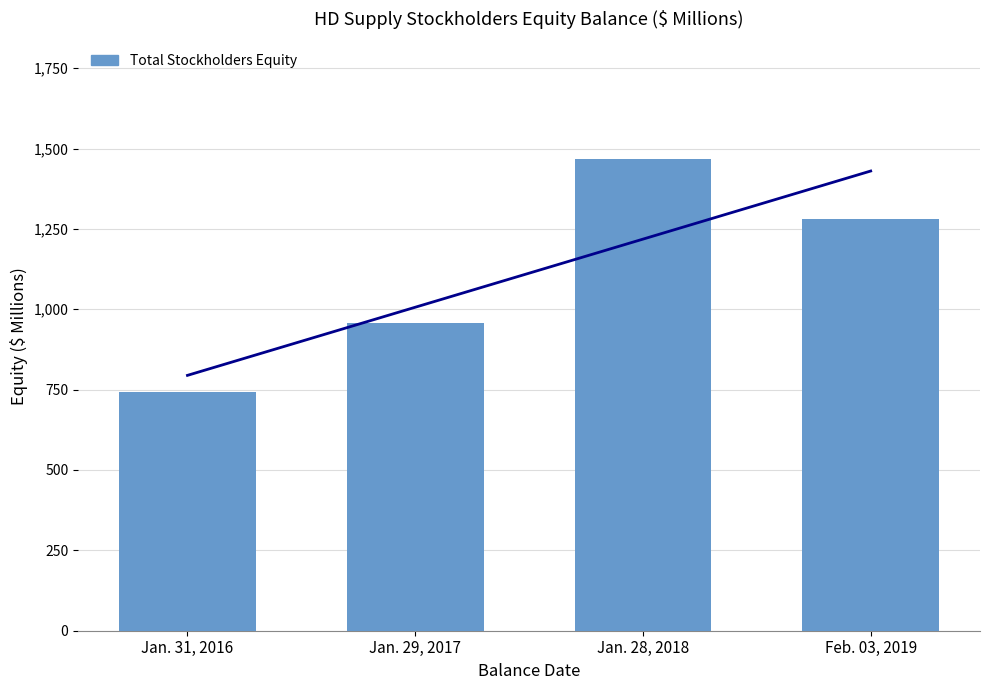

List the labels in order of value, smallest first.

Jan. 31, 2016, Jan. 29, 2017, Feb. 03, 2019, Jan. 28, 2018